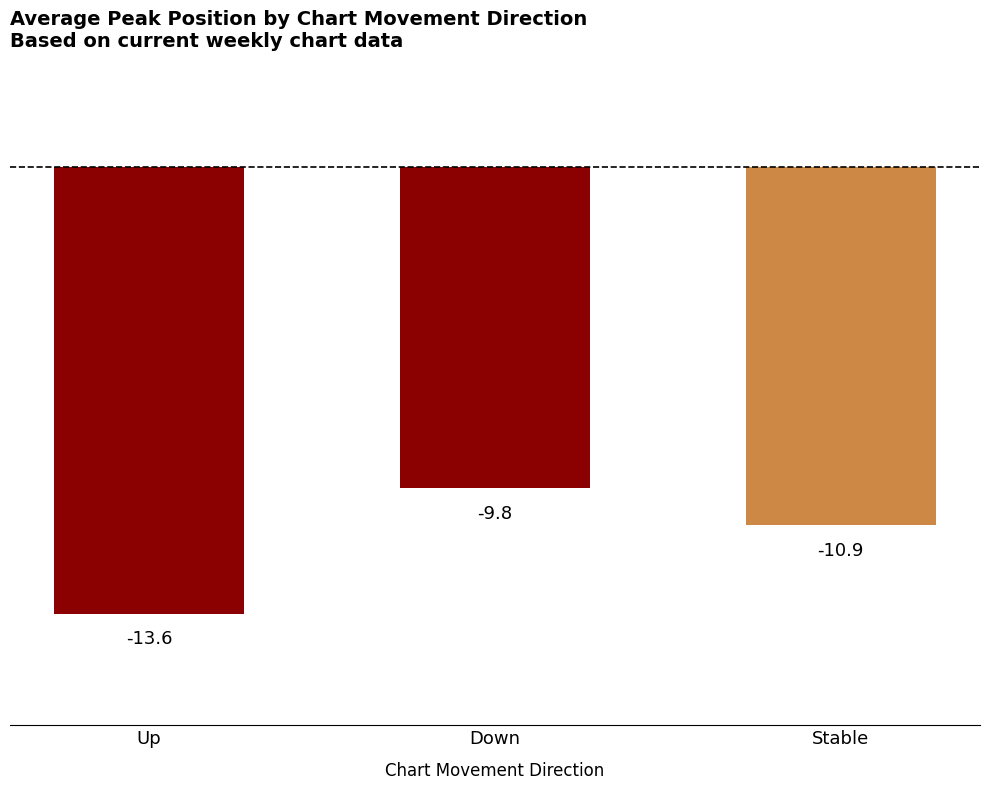

What is the change in value from Down to Stable?

-1.1